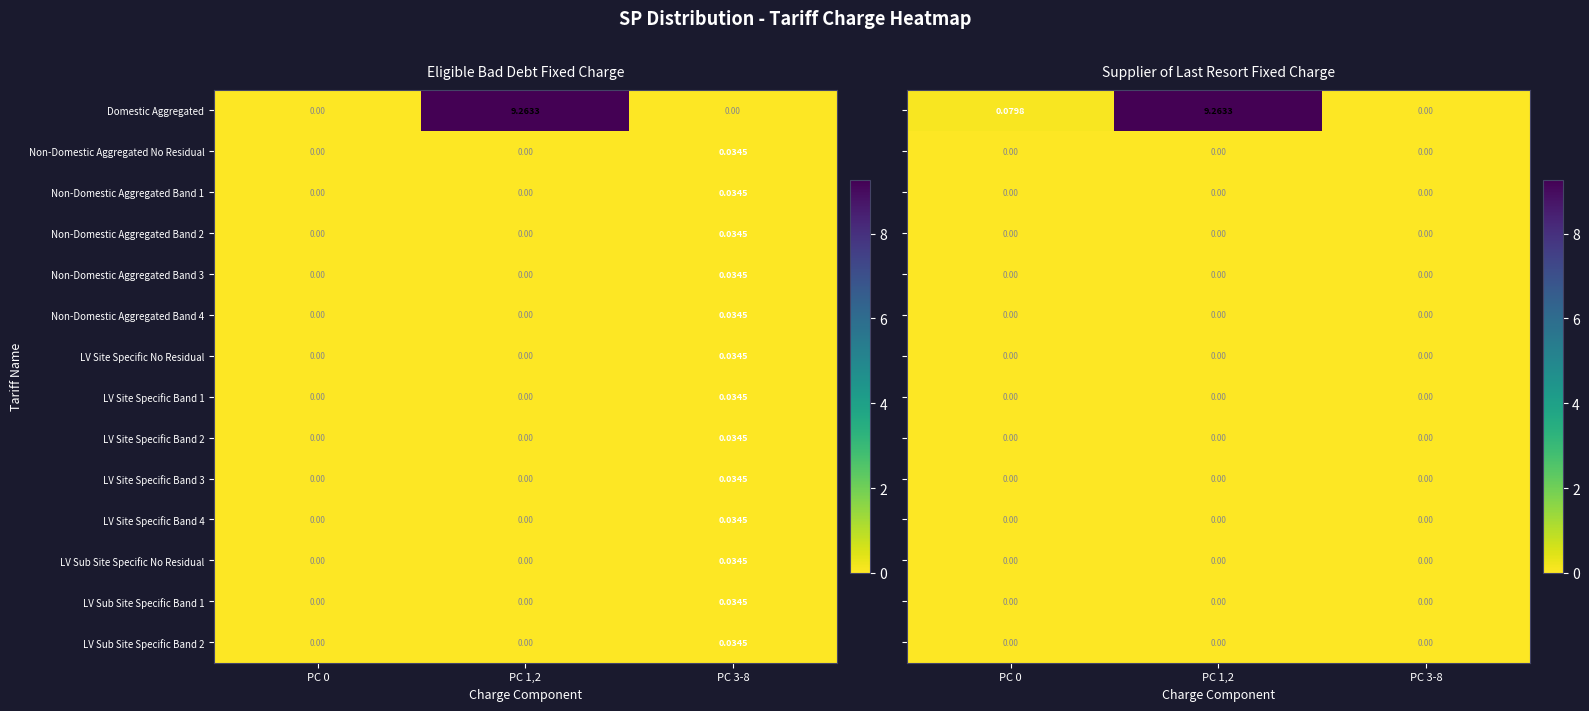

Is the value of LV Site Specific No Residual at PC 0 greater than the value of LV Site Specific Band 2 at PC 3-8?

No